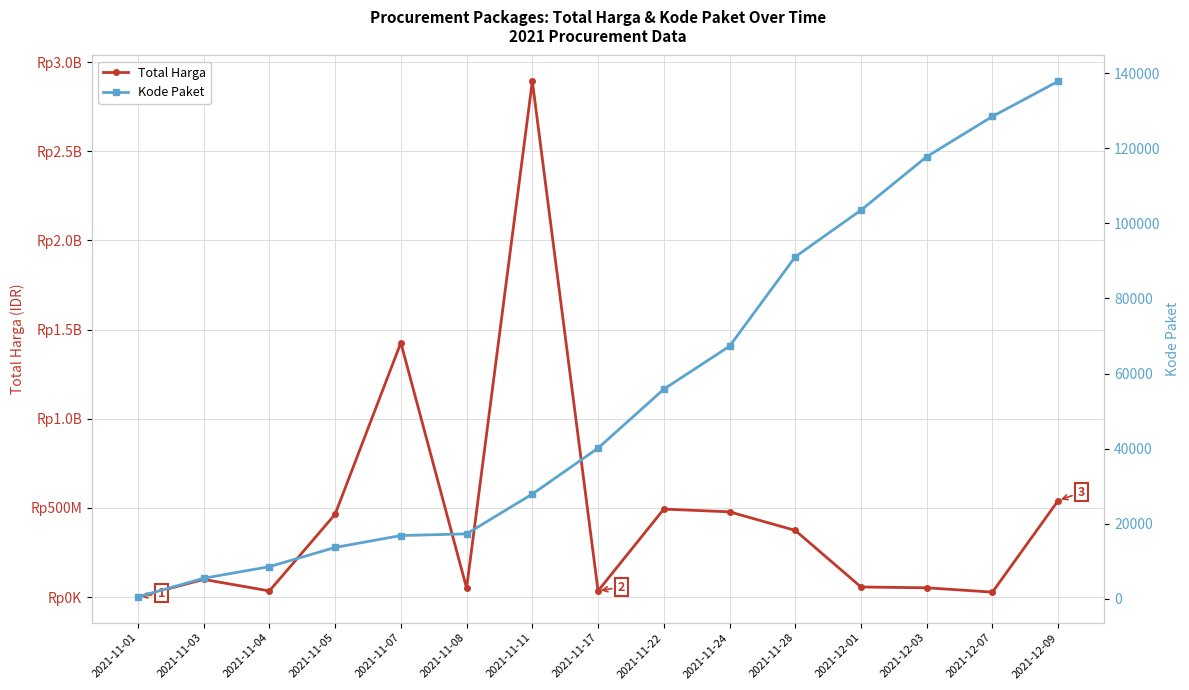

True or false: Kode Paket and Total Harga intersect in this chart.

False